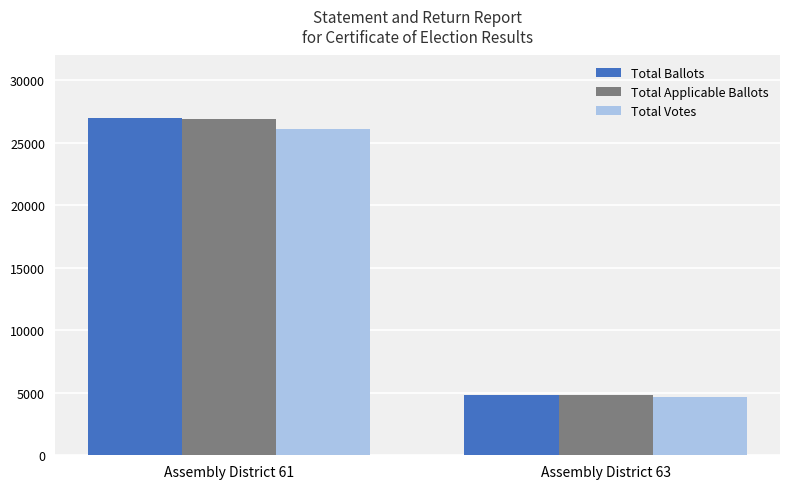

True or false: Total Ballots has a value of 6594 at Assembly District 63.

False